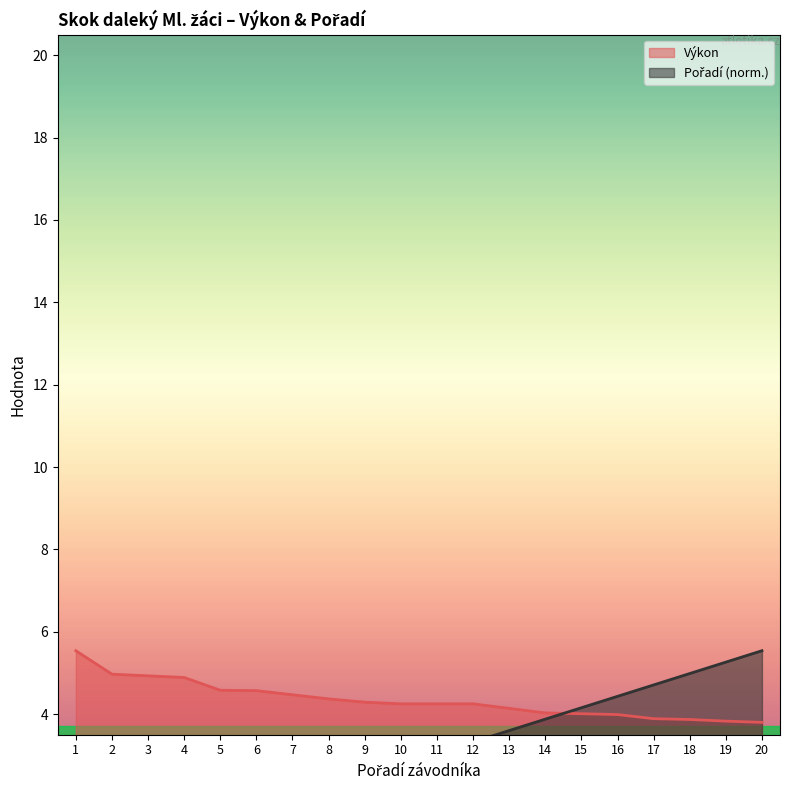

What is the value of the Výkon point at the 4th from the left?

4.9